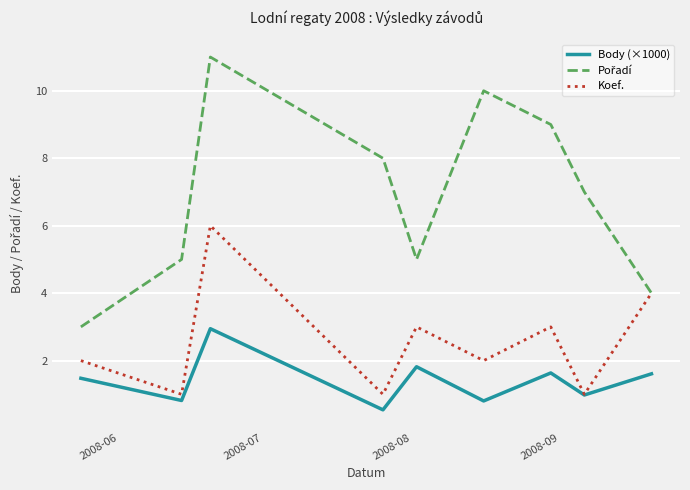

What is the minimum value shown in the chart?

0.5